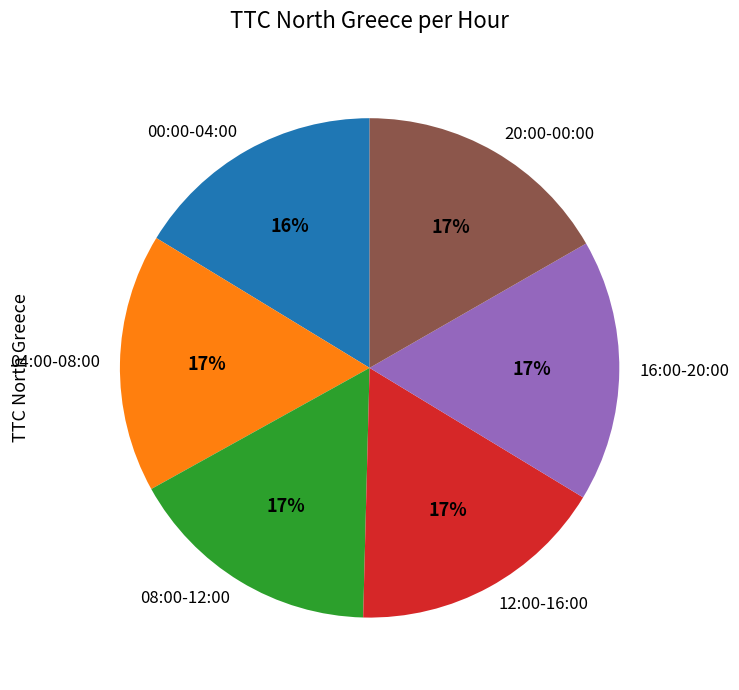

To the nearest percent, what portion does 04:00-08:00 represent?

17%